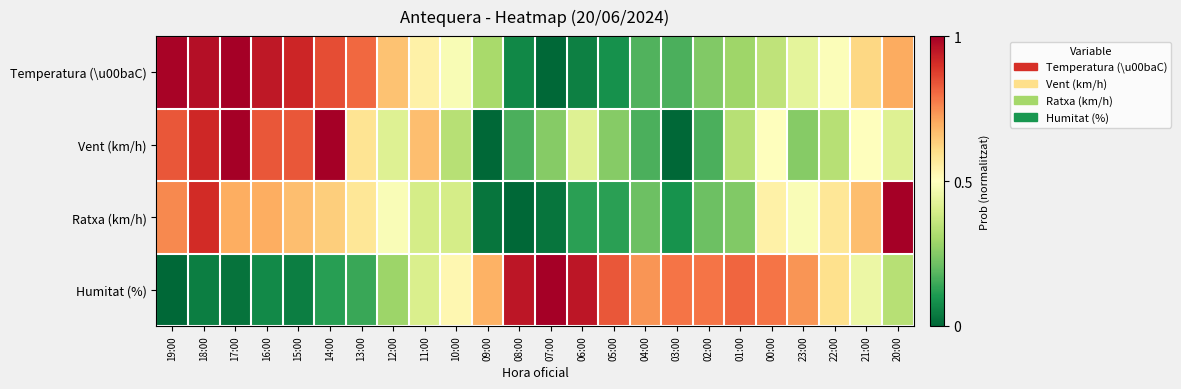

Reading left to right, extract all data points from this chart.

Temperatura (\u00baC): 19:00=1.0	18:00=1.0	17:00=1.0	16:00=0.9	15:00=0.9	14:00=0.9	13:00=0.8	12:00=0.7	11:00=0.5	10:00=0.5	09:00=0.3	08:00=0.1	07:00=0.0	06:00=0.1	05:00=0.1	04:00=0.2	03:00=0.2	02:00=0.2	01:00=0.3	00:00=0.4	23:00=0.4	22:00=0.5	21:00=0.6	20:00=0.7
Vent (km/h): 19:00=0.8	18:00=0.9	17:00=1.0	16:00=0.8	15:00=0.8	14:00=1.0	13:00=0.6	12:00=0.4	11:00=0.7	10:00=0.3	09:00=0.0	08:00=0.2	07:00=0.2	06:00=0.4	05:00=0.2	04:00=0.2	03:00=0.0	02:00=0.2	01:00=0.3	00:00=0.5	23:00=0.2	22:00=0.3	21:00=0.5	20:00=0.4
Ratxa (km/h): 19:00=0.8	18:00=0.9	17:00=0.7	16:00=0.7	15:00=0.7	14:00=0.6	13:00=0.6	12:00=0.5	11:00=0.4	10:00=0.4	09:00=0.0	08:00=0.0	07:00=0.0	06:00=0.1	05:00=0.1	04:00=0.2	03:00=0.1	02:00=0.2	01:00=0.2	00:00=0.5	23:00=0.5	22:00=0.6	21:00=0.7	20:00=1.0
Humitat (%): 19:00=0.0	18:00=0.0	17:00=0.0	16:00=0.1	15:00=0.0	14:00=0.1	13:00=0.1	12:00=0.3	11:00=0.4	10:00=0.5	09:00=0.7	08:00=1.0	07:00=1.0	06:00=1.0	05:00=0.8	04:00=0.7	03:00=0.8	02:00=0.8	01:00=0.8	00:00=0.8	23:00=0.7	22:00=0.6	21:00=0.5	20:00=0.3